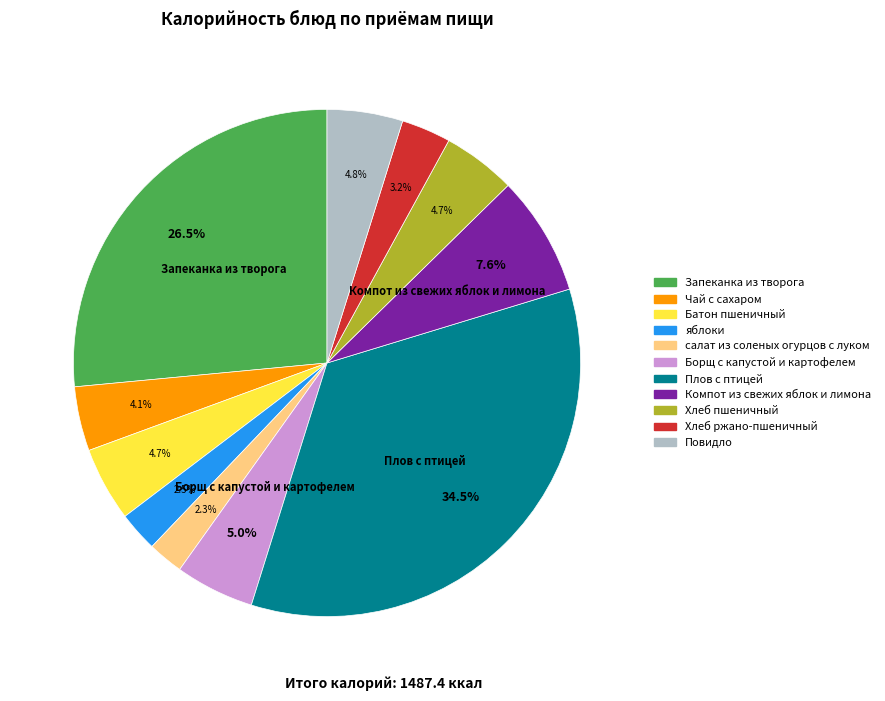

Which category has the biggest portion of the pie?

Плов с птицей